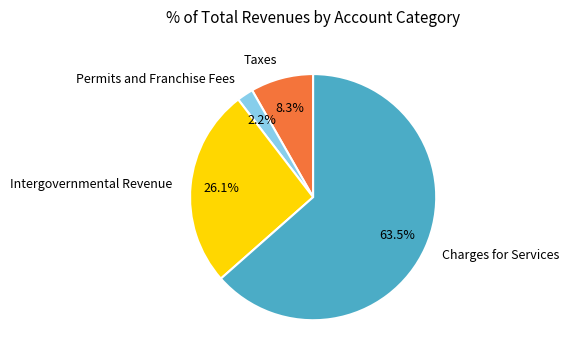

To the nearest percent, what is the average slice percentage?

25%